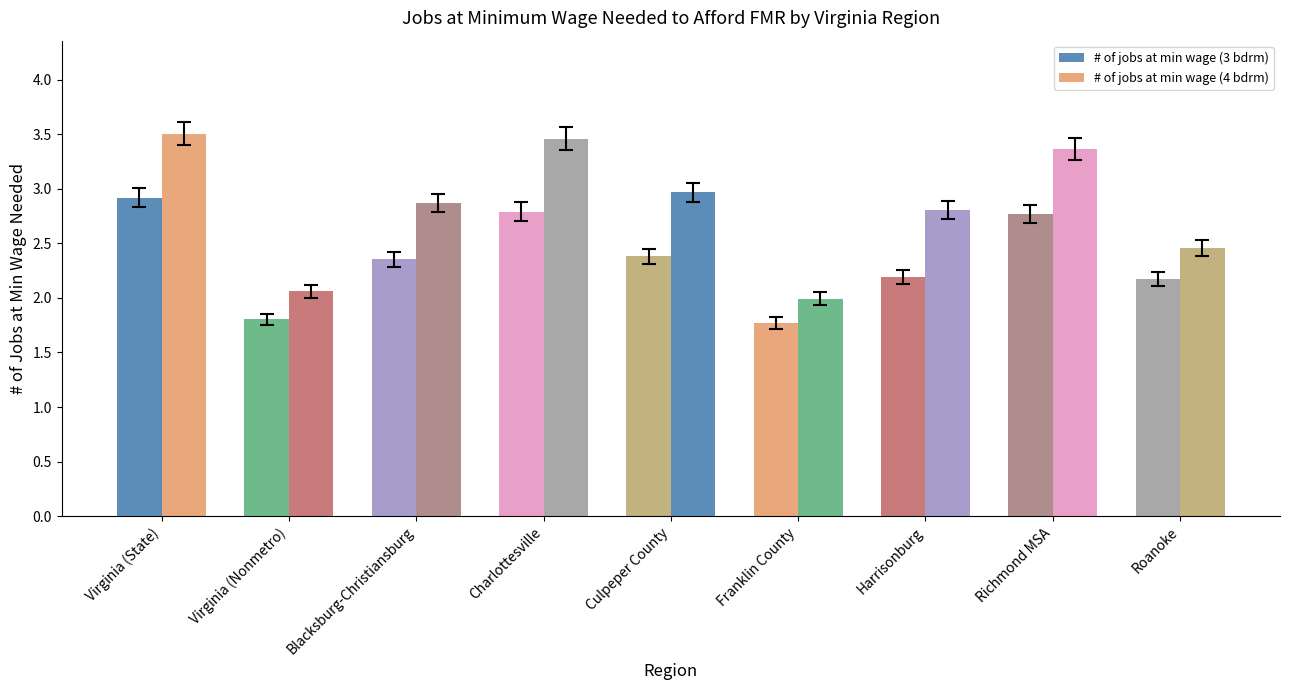

Reading right to left, extract all data points from this chart.

# of jobs at min wage (3 bdrm): 2.2	2.8	2.2	1.8	2.4	2.8	2.4	1.8	2.9
# of jobs at min wage (4 bdrm): 2.5	3.4	2.8	2.0	3.0	3.5	2.9	2.1	3.5